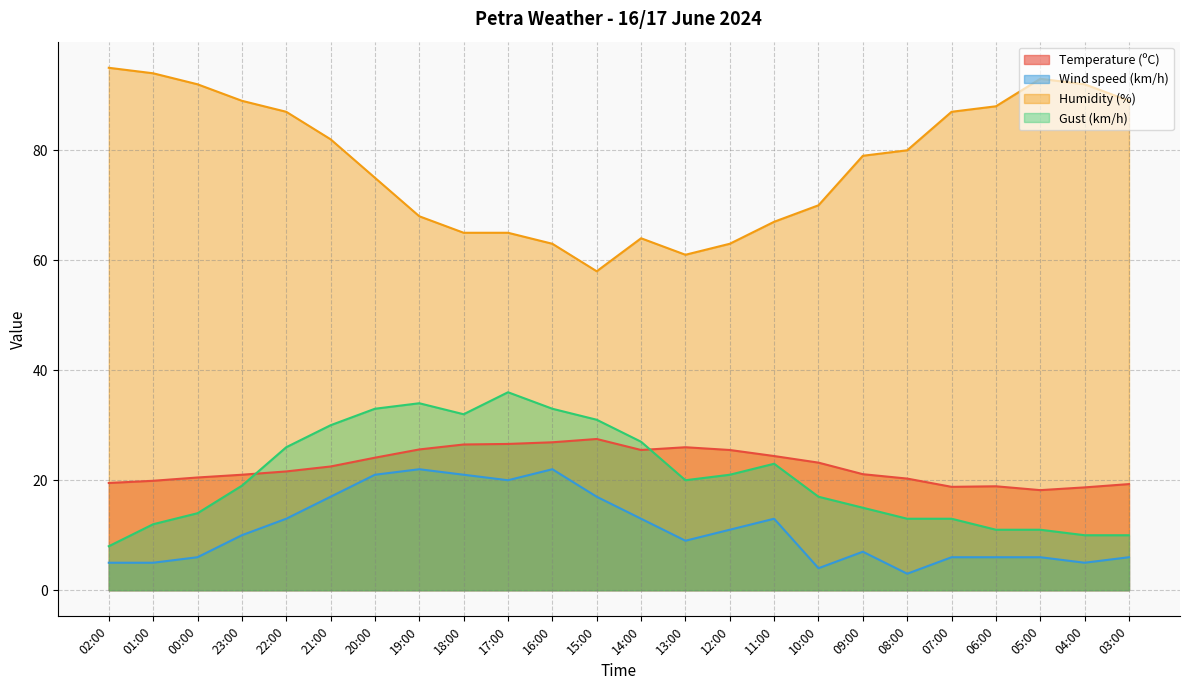

Rank the series by their maximum value, from highest to lowest.

Humidity (%), Gust (km/h), Temperature (ºC), Wind speed (km/h)